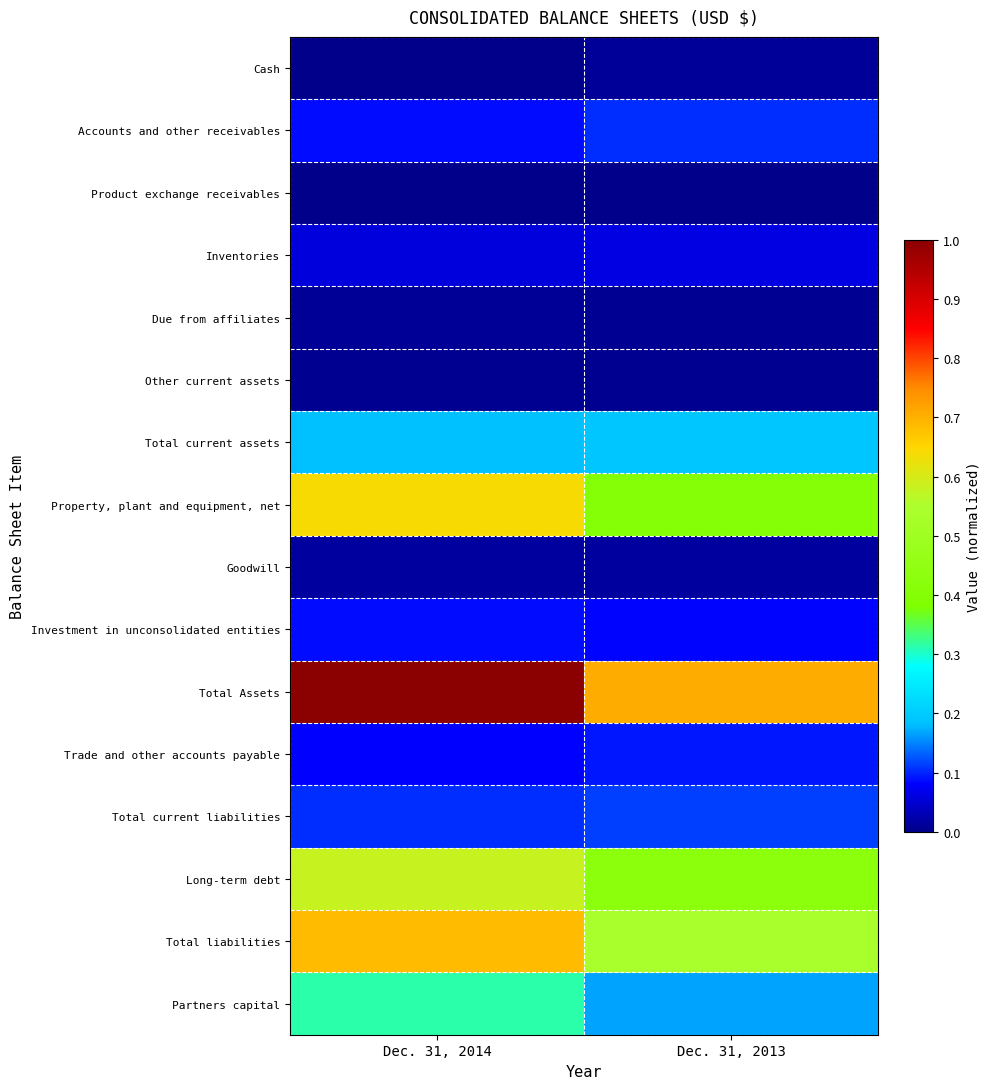

At how many categories does at least one series exceed 0?

2